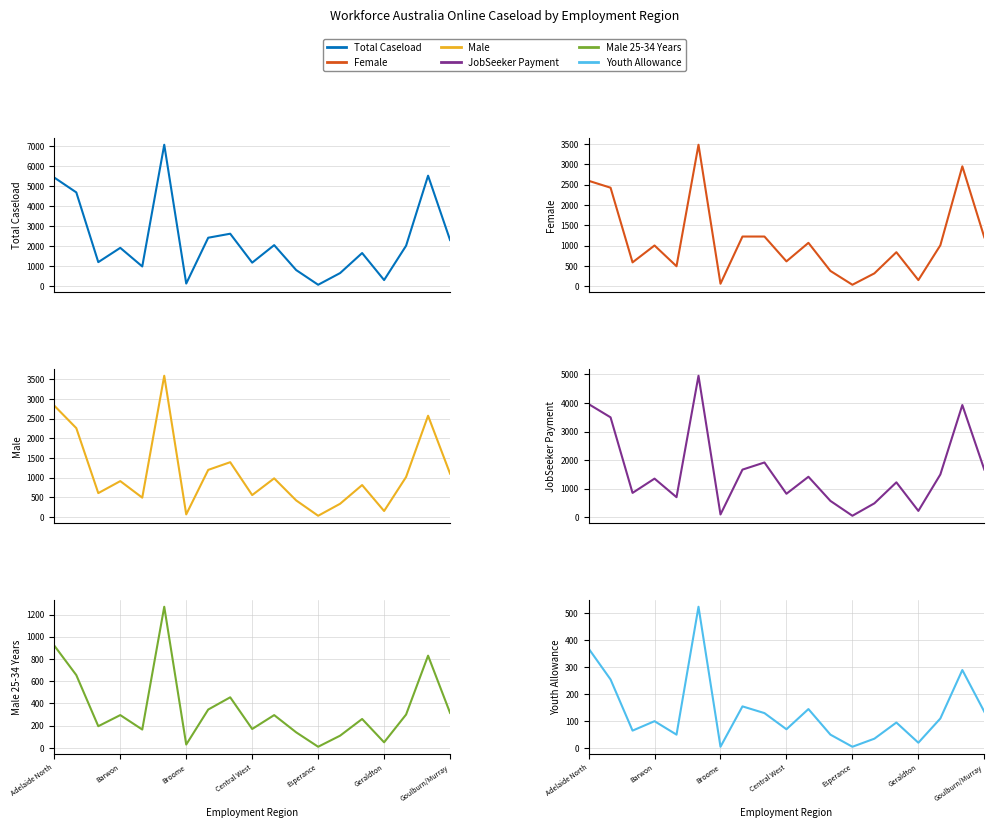

True or false: Female and Total Caseload cross at least once.

False